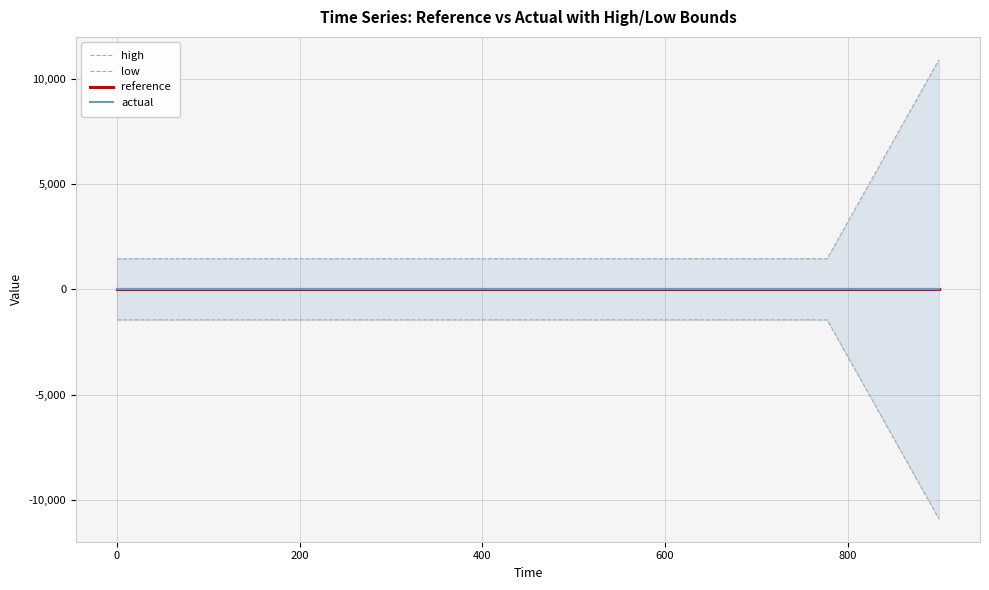

True or false: high and reference cross at least once.

False